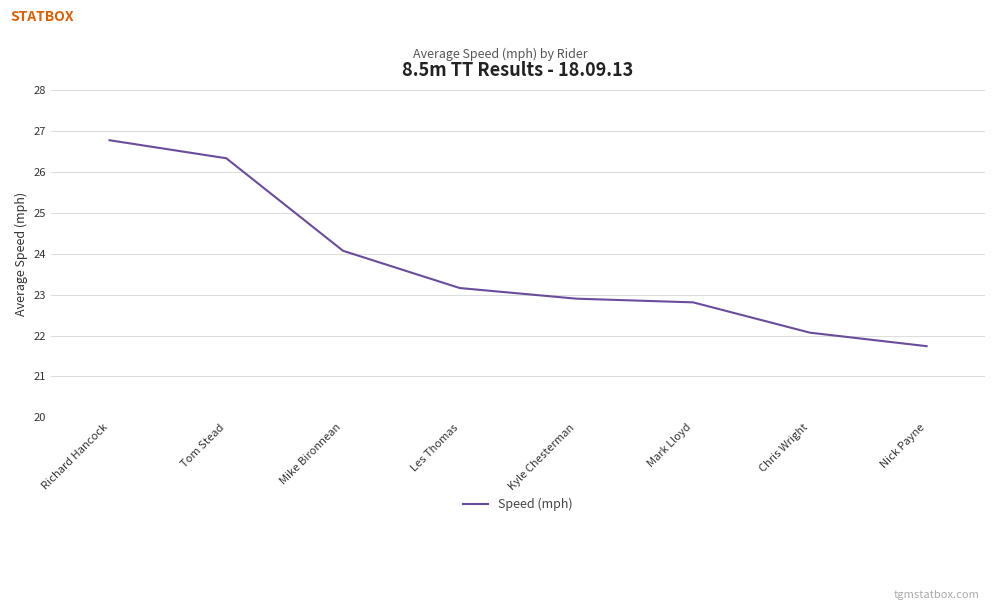

The value at Richard Hancock is 26.8. True or false?

True